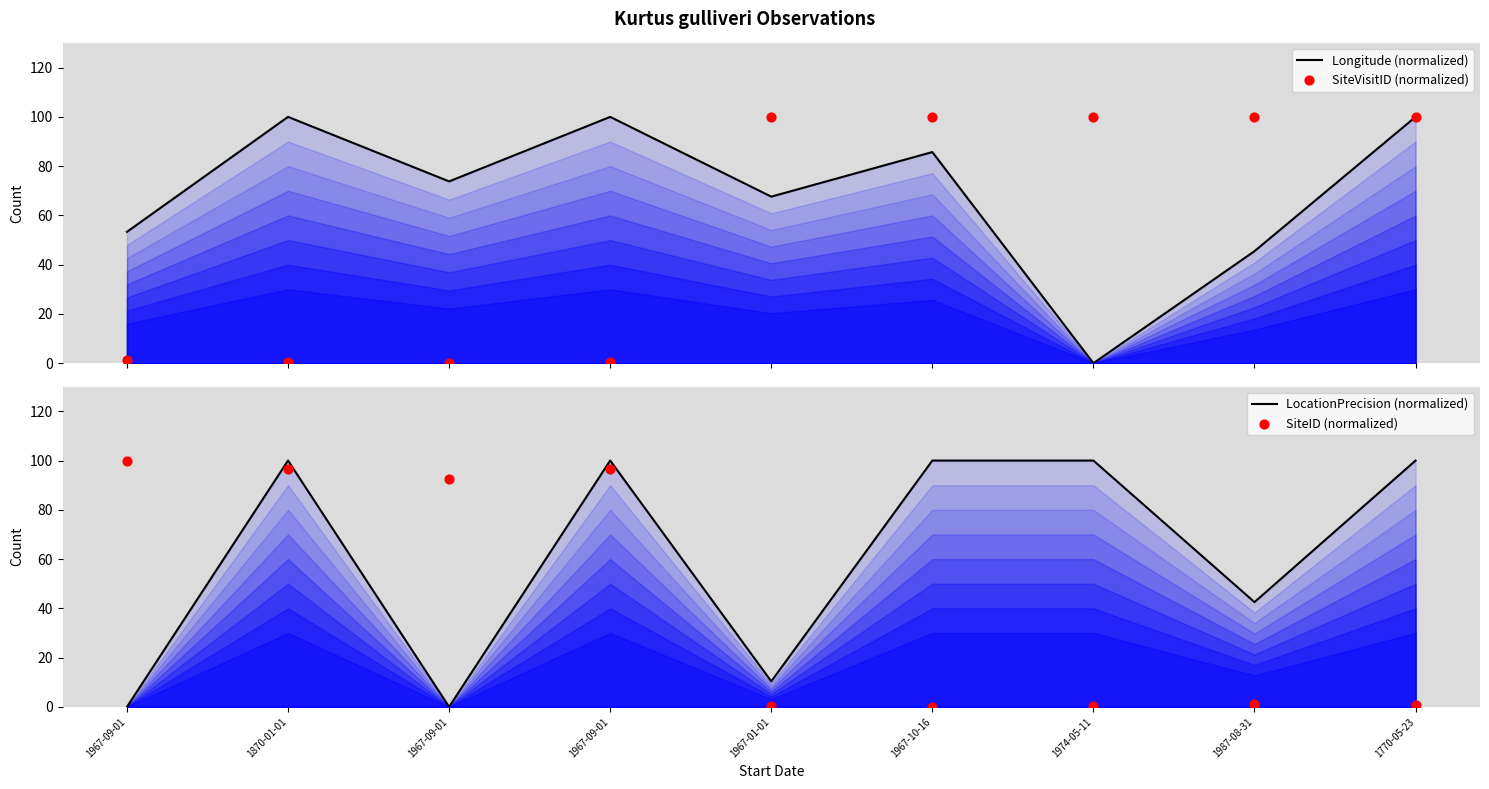

Which series has the largest Y range (max minus min)?

Longitude (normalized)